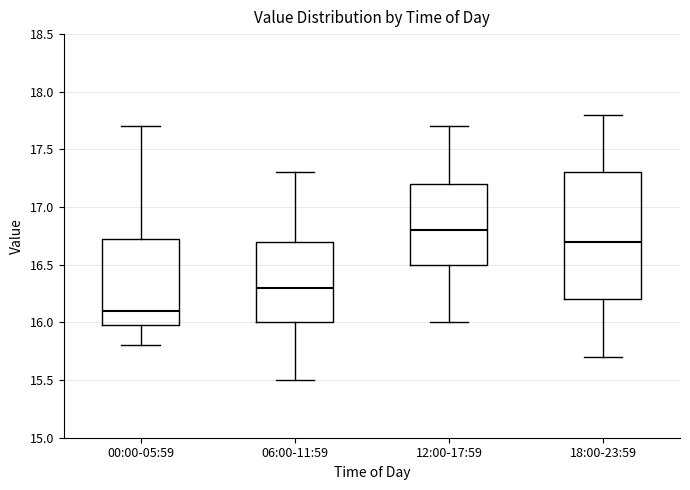

Reading left to right, read every box against the y-axis: the position of its median line, the range the box covers, and the ends of its whiskers. The values are not printed on the chart, so give them approximately, as read against the axis.

00:00-05:59: median 16.10, box 16.00 to 16.75, whiskers 15.80 to 17.70
06:00-11:59: median 16.30, box 16.00 to 16.70, whiskers 15.50 to 17.30
12:00-17:59: median 16.80, box 16.50 to 17.20, whiskers 16.00 to 17.70
18:00-23:59: median 16.70, box 16.20 to 17.30, whiskers 15.70 to 17.80